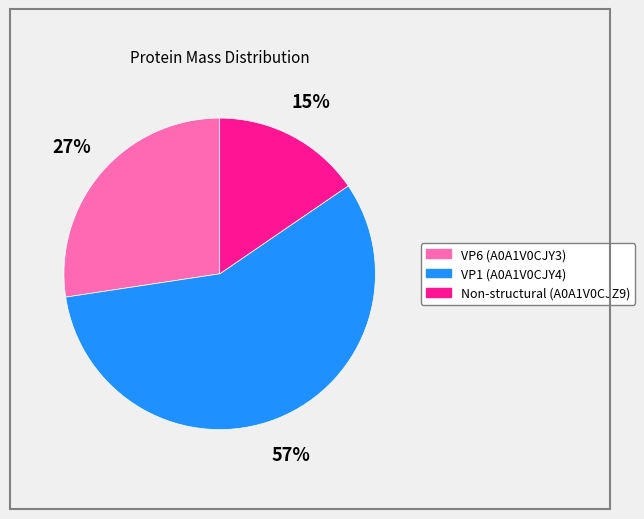

What is the largest slice in the pie chart?

VP1 (A0A1V0CJY4)